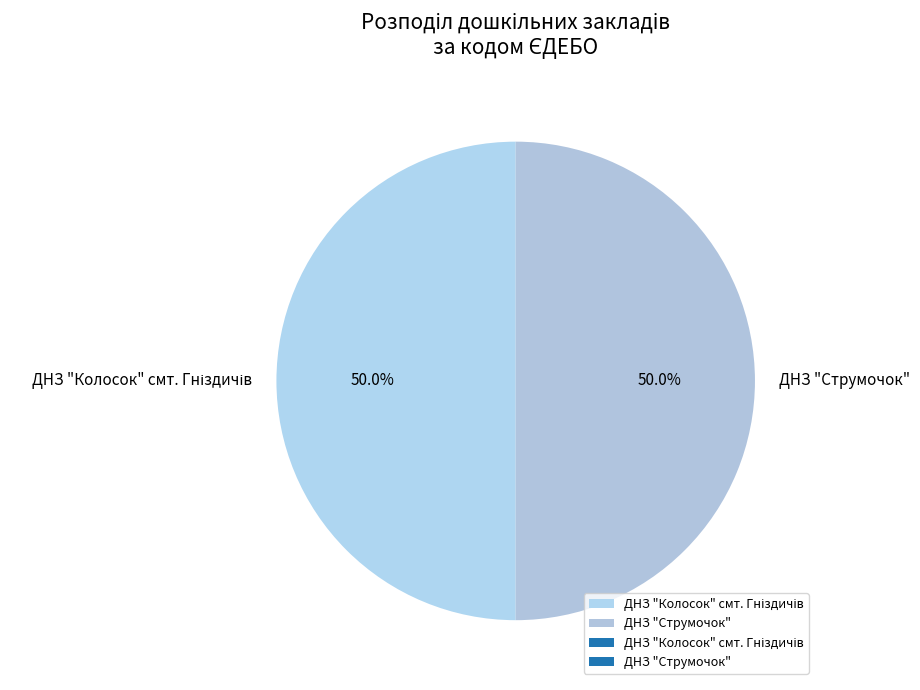

How much of the chart is everything except ДНЗ "Струмочок"?

50.0%